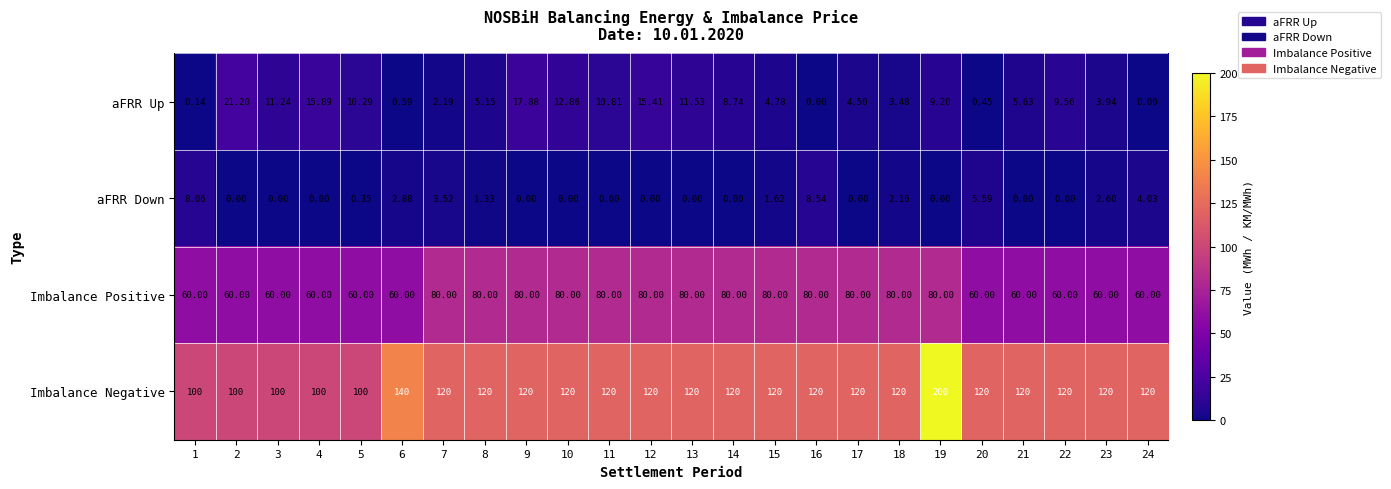

Rank the series at 1 from highest to lowest value.

Imbalance Negative, Imbalance Positive, aFRR Down, aFRR Up